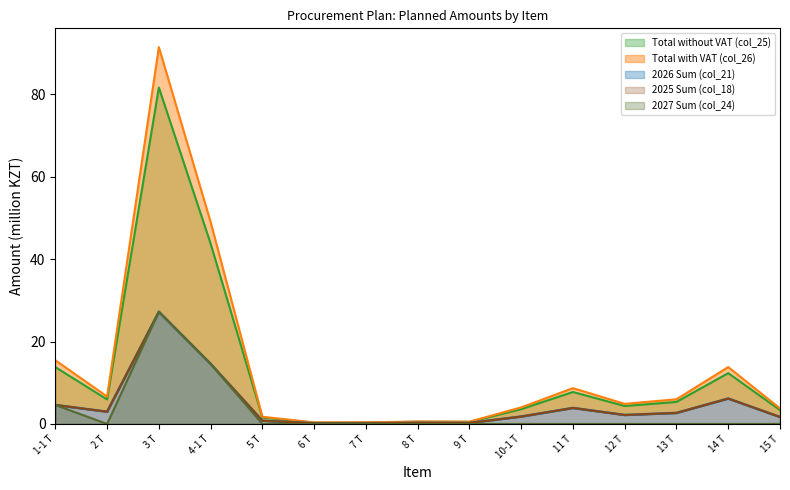

Reading left to right, what are all the values shown in this chart?

2025 Sum (col_18): 4.6	3.0	27.2	14.6	0.8	0.2	0.2	0.3	0.2	1.8	3.9	2.2	2.7	6.2	1.7
2026 Sum (col_21): 4.6	3.0	27.2	14.6	0.8	0.2	0.2	0.3	0.2	1.8	3.9	2.2	2.7	6.2	1.7
2027 Sum (col_24): 4.6	0.0	27.2	14.6	0.0	0.0	0.0	0.0	0.0	0.0	0.0	0.0	0.0	0.0	0.0
Total without VAT (col_25): 13.8	5.9	81.7	43.8	1.6	0.3	0.3	0.5	0.5	3.6	7.8	4.4	5.4	12.3	3.4
Total with VAT (col_26): 15.5	6.7	91.5	49.0	1.7	0.4	0.4	0.6	0.6	4.0	8.7	4.9	6.0	13.8	3.8